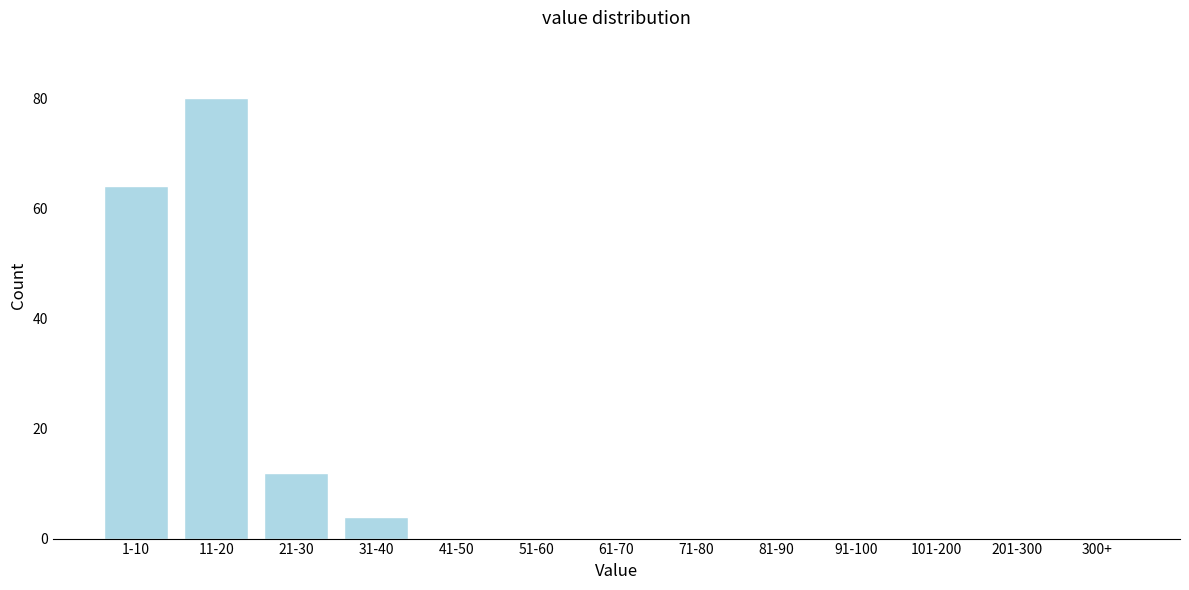

Reading right to left, what are all the values shown in this chart?

300+=0	201-300=0	101-200=0	91-100=0	81-90=0	71-80=0	61-70=0	51-60=0	41-50=0	31-40=4	21-30=12	11-20=80	1-10=64